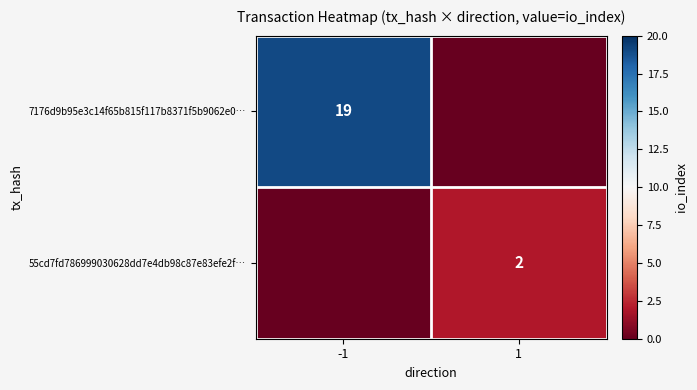

The 55cd7fd786999030628dd7e4db98c87e83efe2f… series shows 1 at 1. True or false?

False